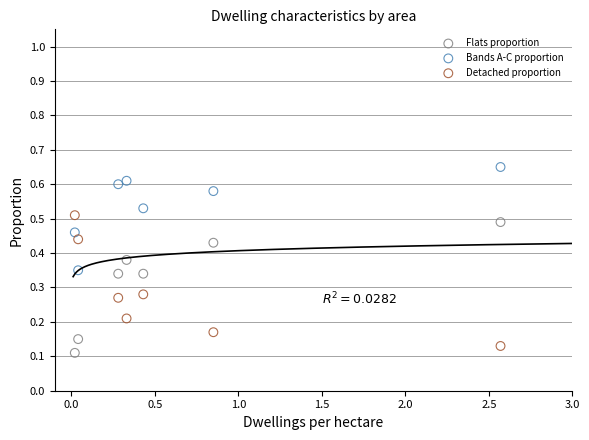

What is the X range (max minus min) for the scatter plot?

2.5